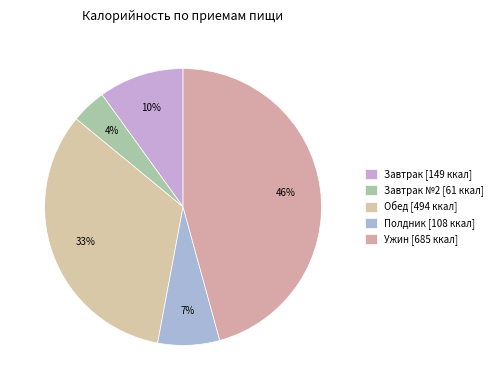

How many slices are in this pie chart?

5